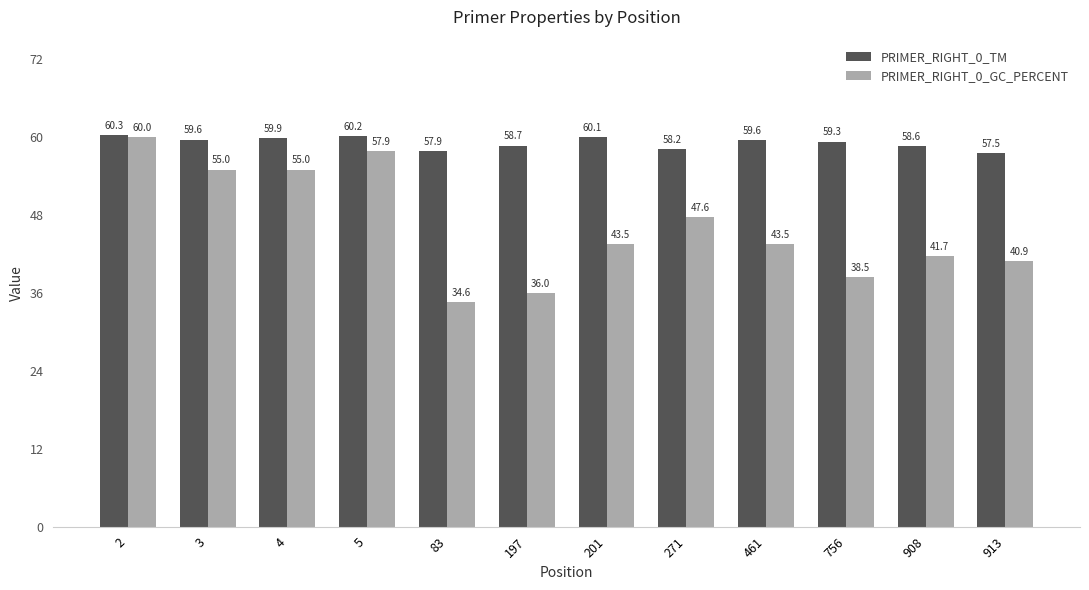

What is the total value across all series at 271?

105.8